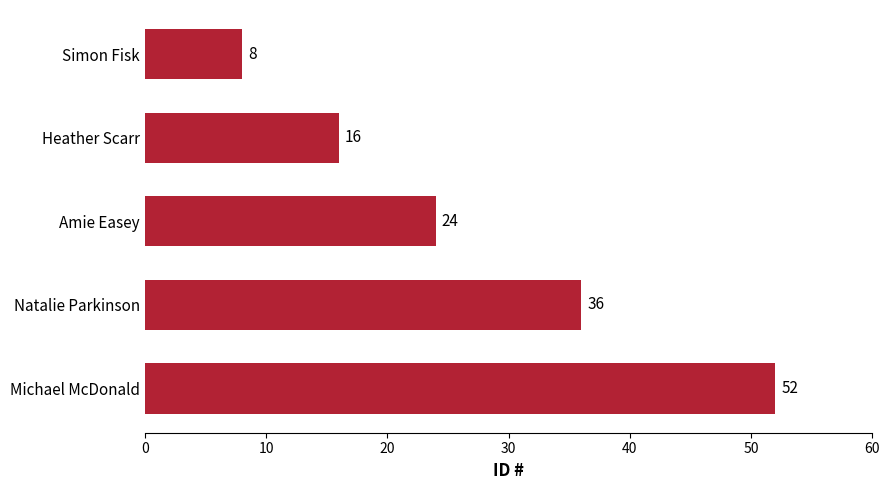

How many bars are there in total?

5